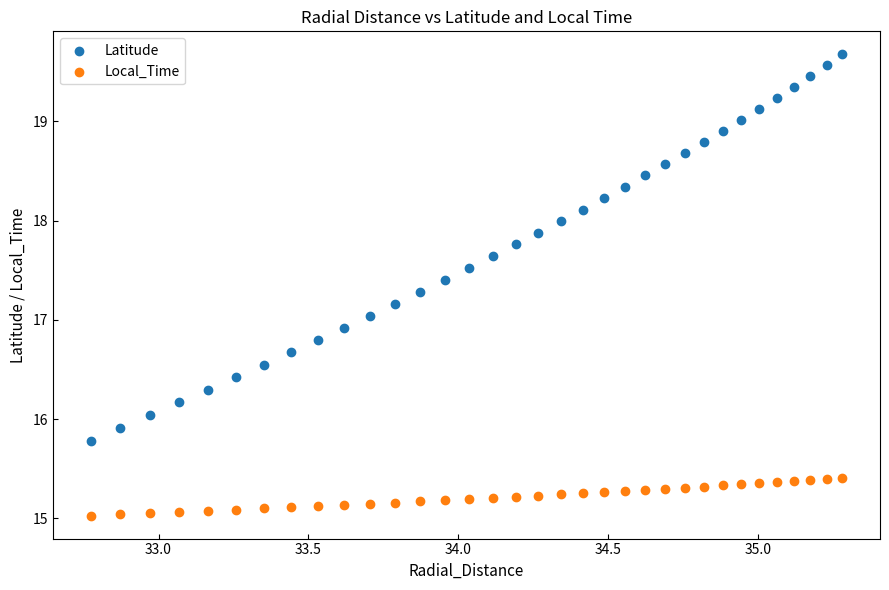

Which series reaches the minimum Y coordinate?

Local_Time